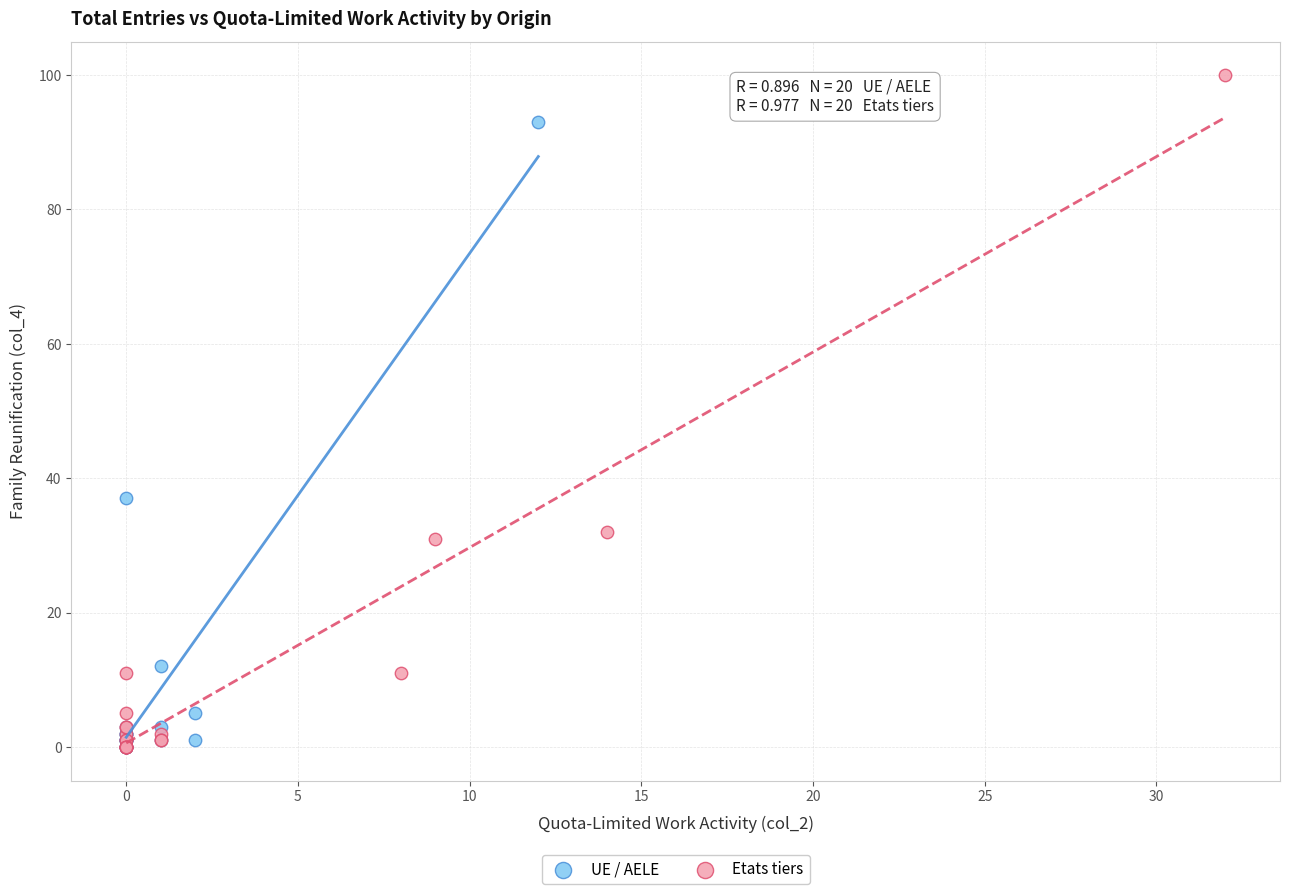

Which series has the widest spread of Y values?

Etats tiers